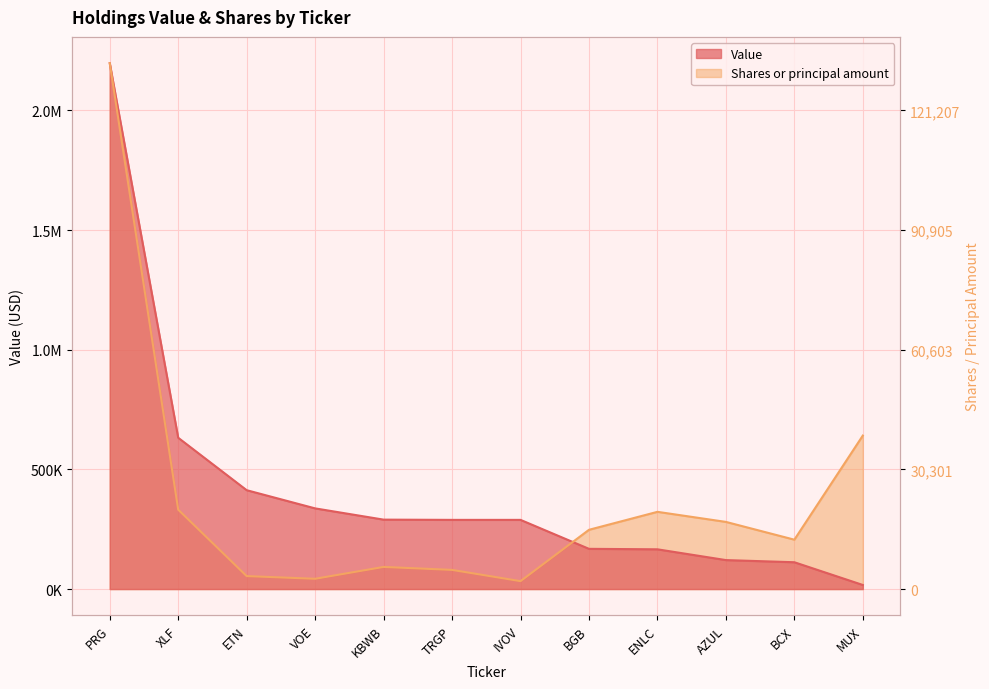

Which series has the largest range (max minus min)?

Value